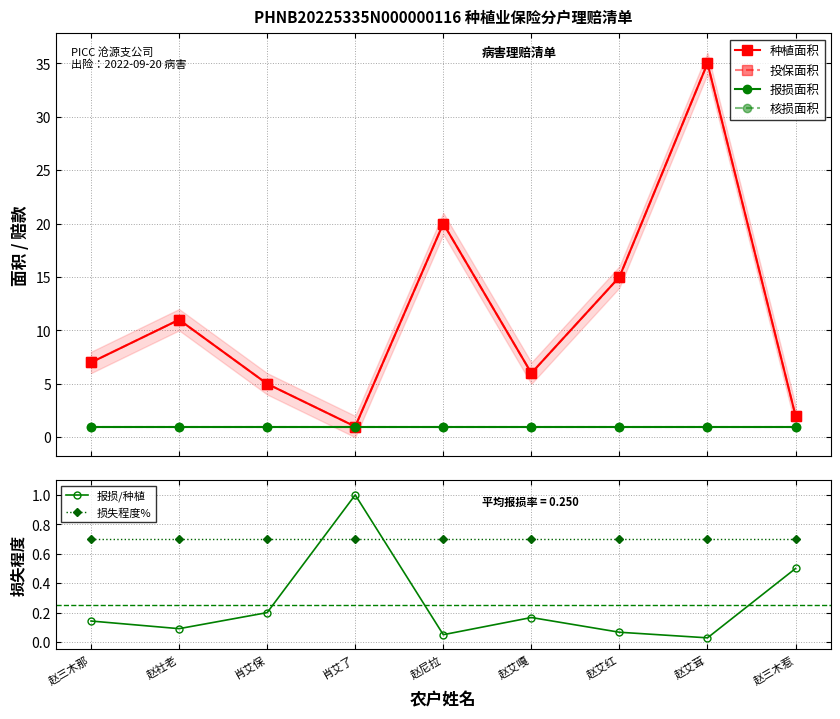

Which category has the highest value across all series?

赵艾茸